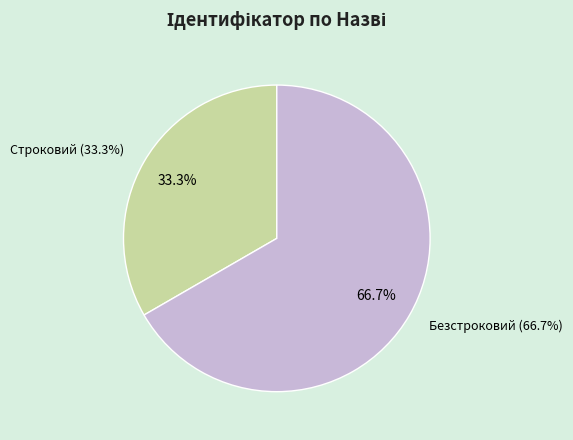

True or false: Строковий accounts for 33% of the total.

True